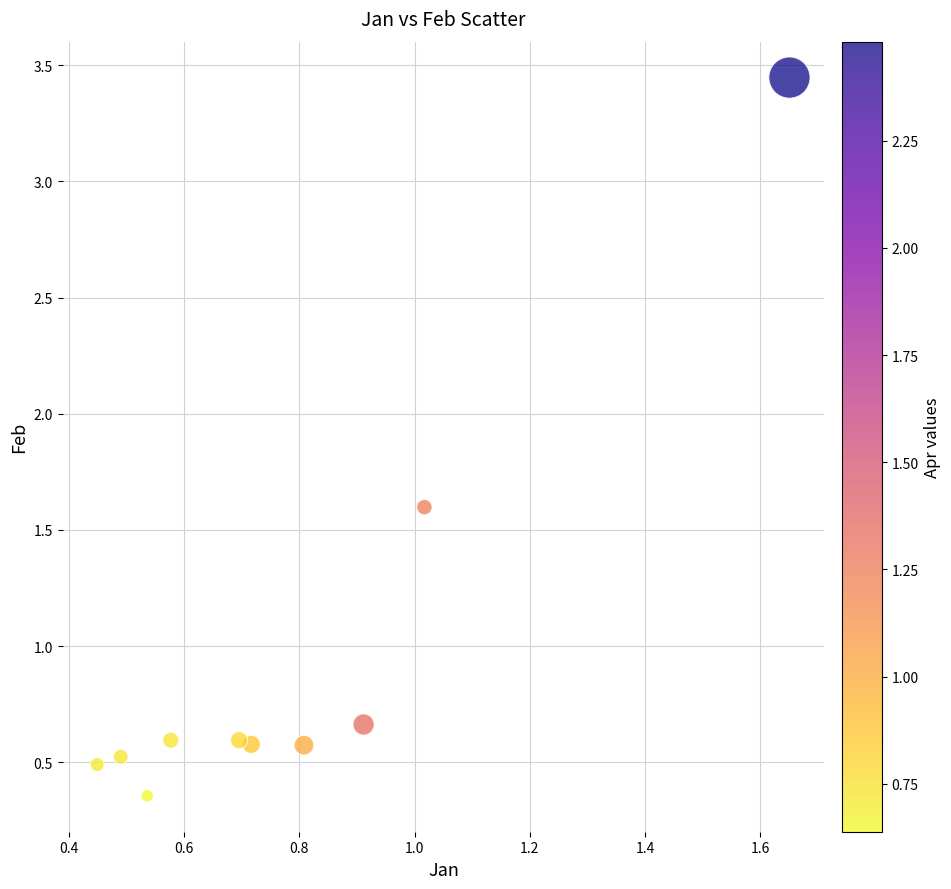

What is the range of Y values (max minus min)?

3.1